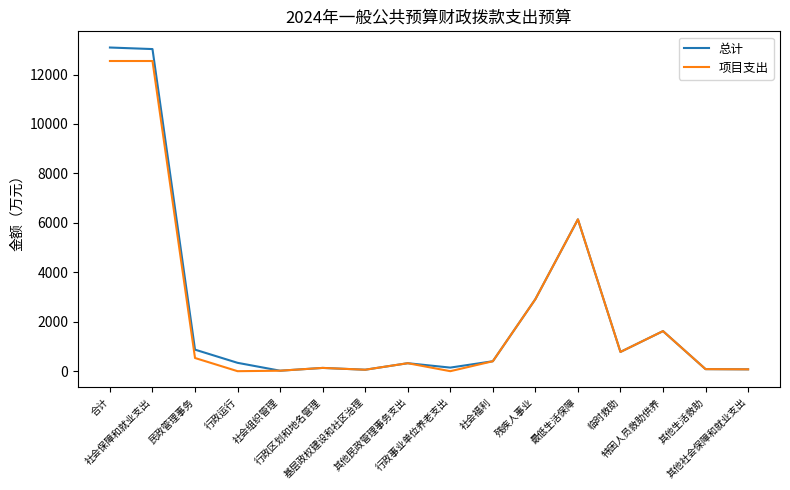

How many lines are shown in the chart?

2